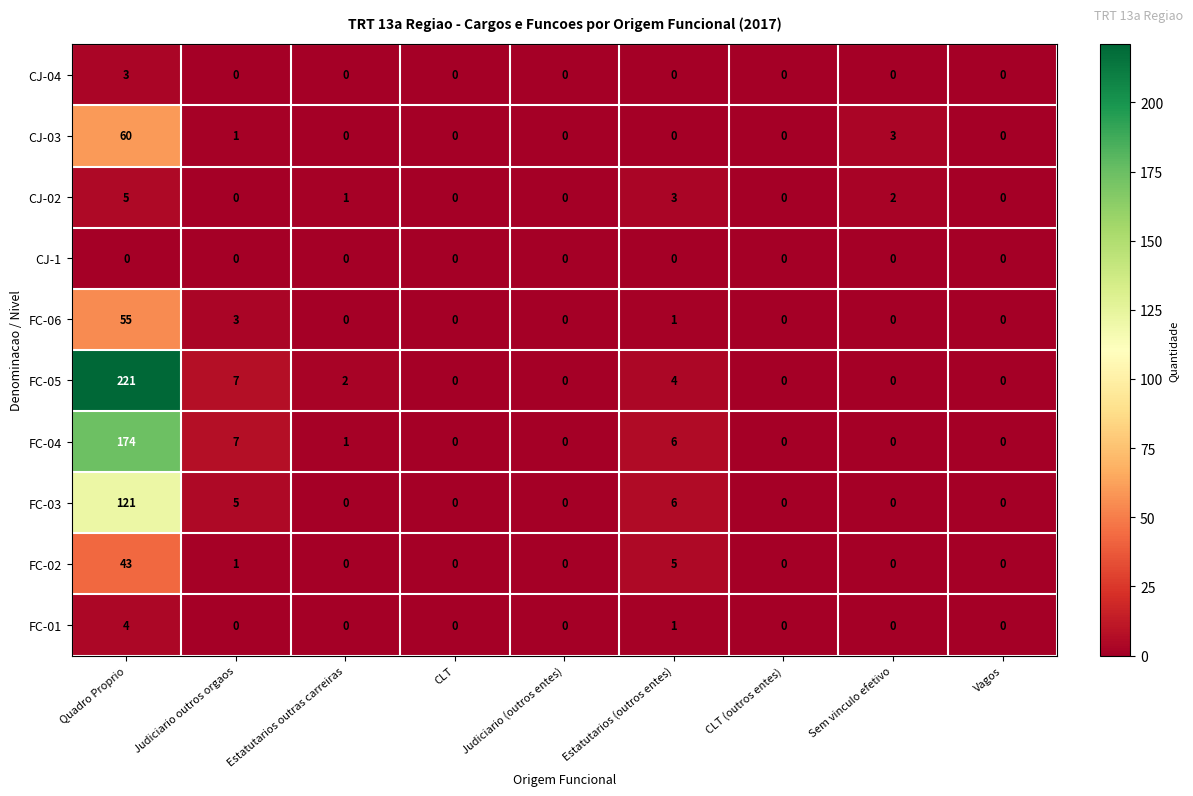

At how many categories does at least one series exceed 88?

1